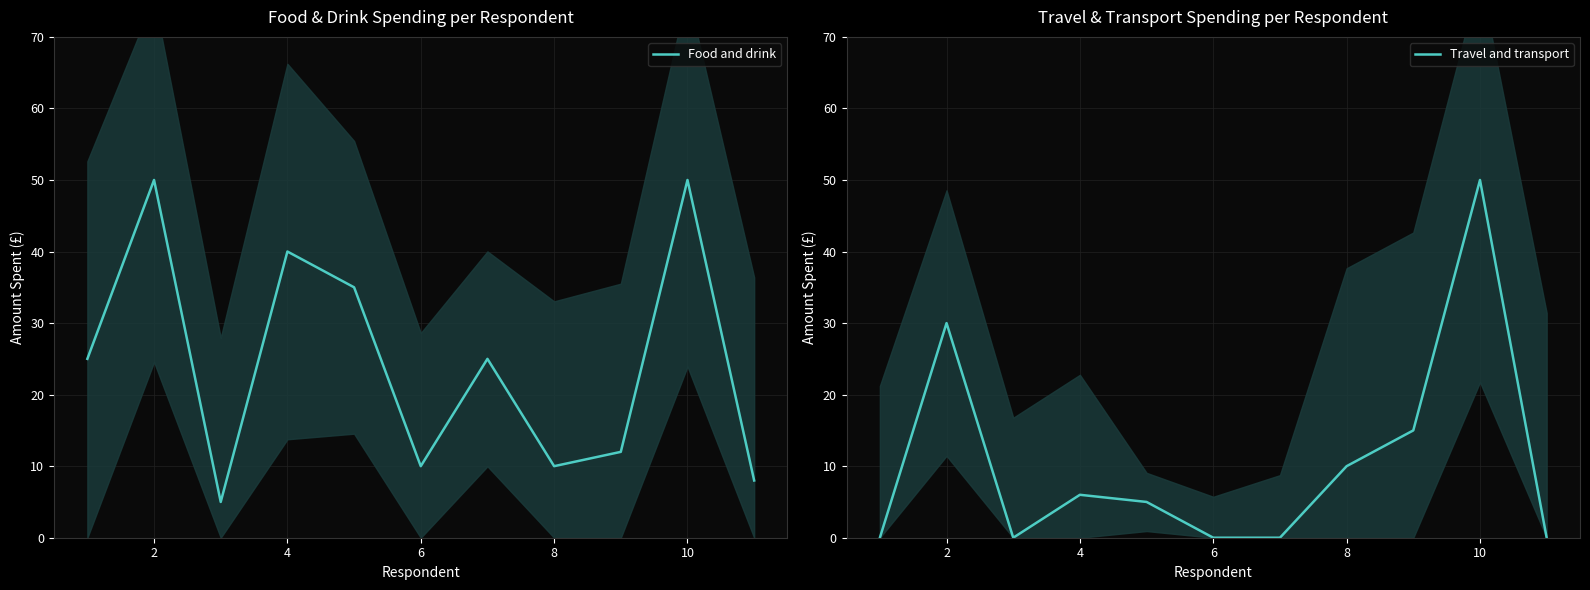

What is the spread (max minus min) of values at 10?

10